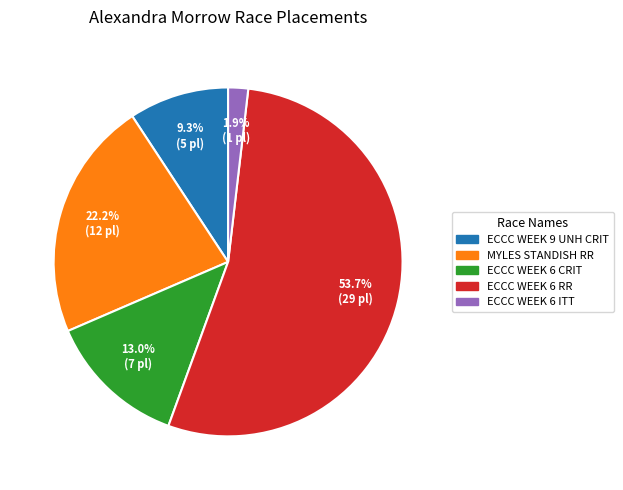

Does any single category account for the majority?

Yes